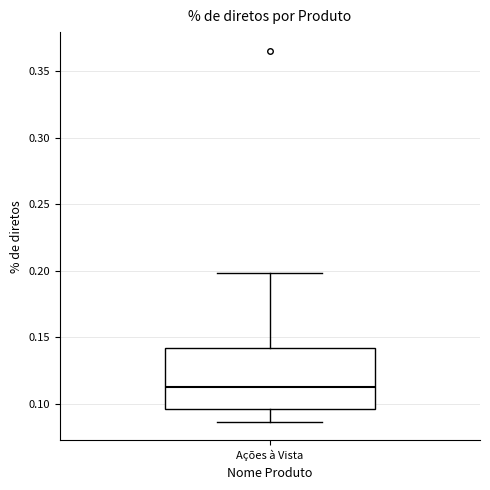

Where does the lower whisker of the box for Ações à Vista end on the y-axis? The values are not printed on the chart, so give them approximately, as read against the axis.

0.085